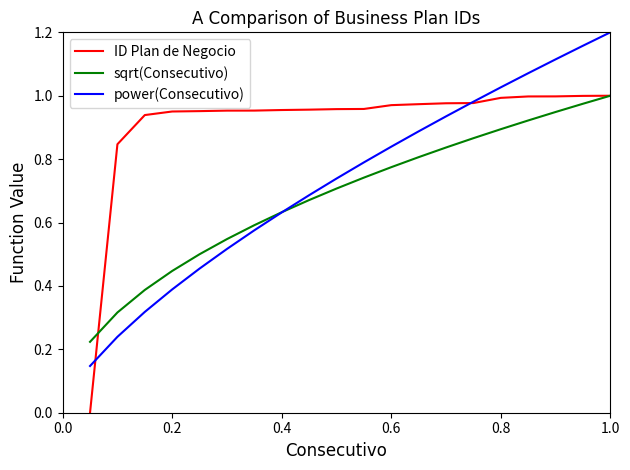

Rank the series by their average value, from lowest to highest.

sqrt(Consecutivo), power(Consecutivo), ID Plan de Negocio